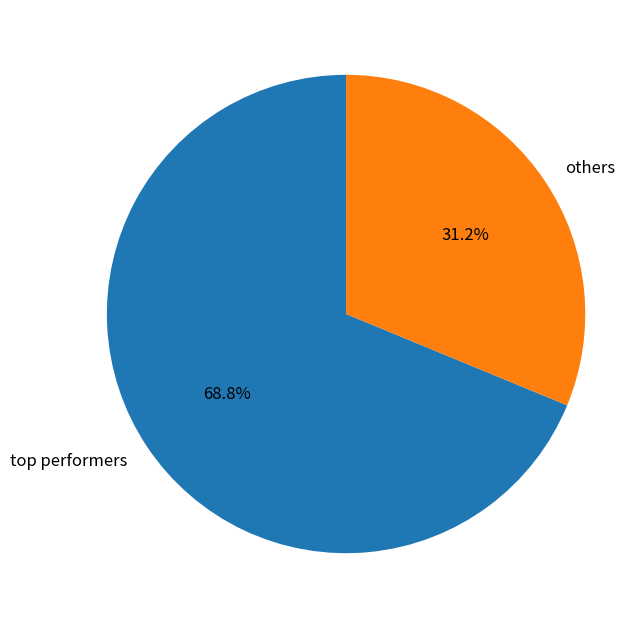

Rank the categories by value from lowest to highest.

others, top performers